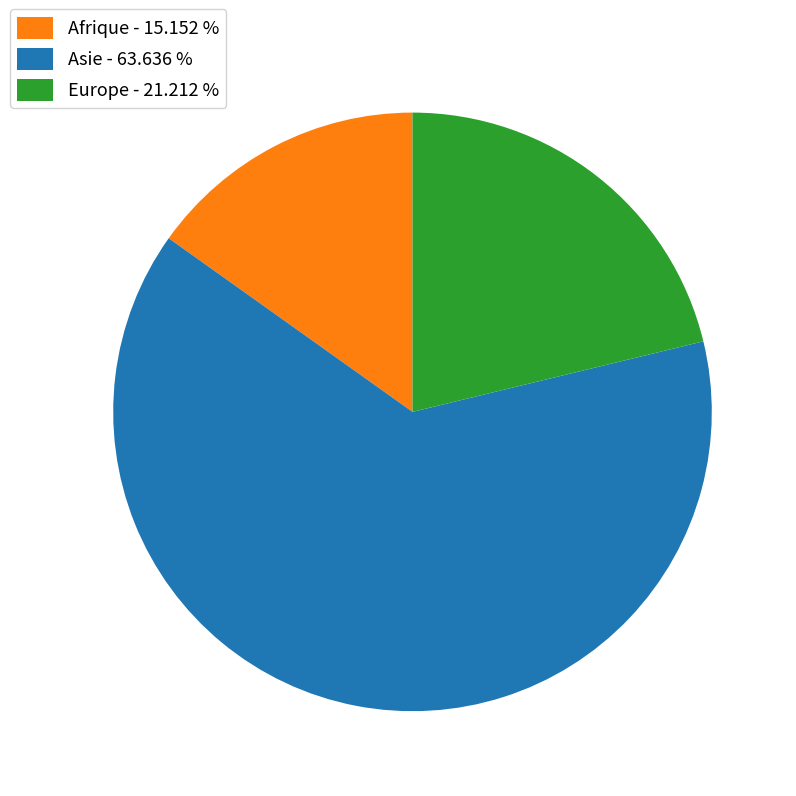

Which category accounts for the majority?

Asie - 63.636 %